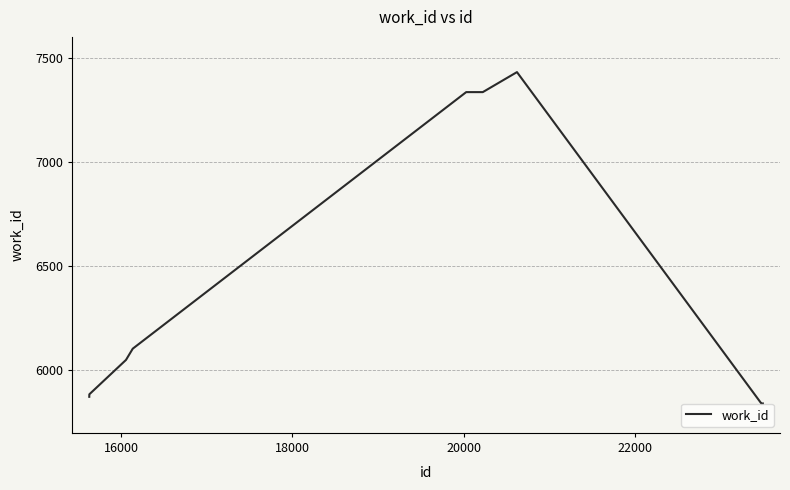

What is the sum of all values?

63536